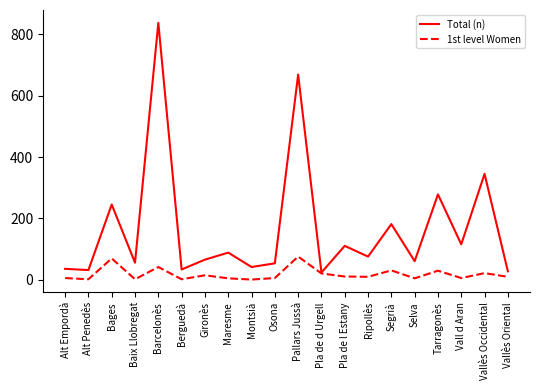

Which series has the widest spread of values?

Total (n)